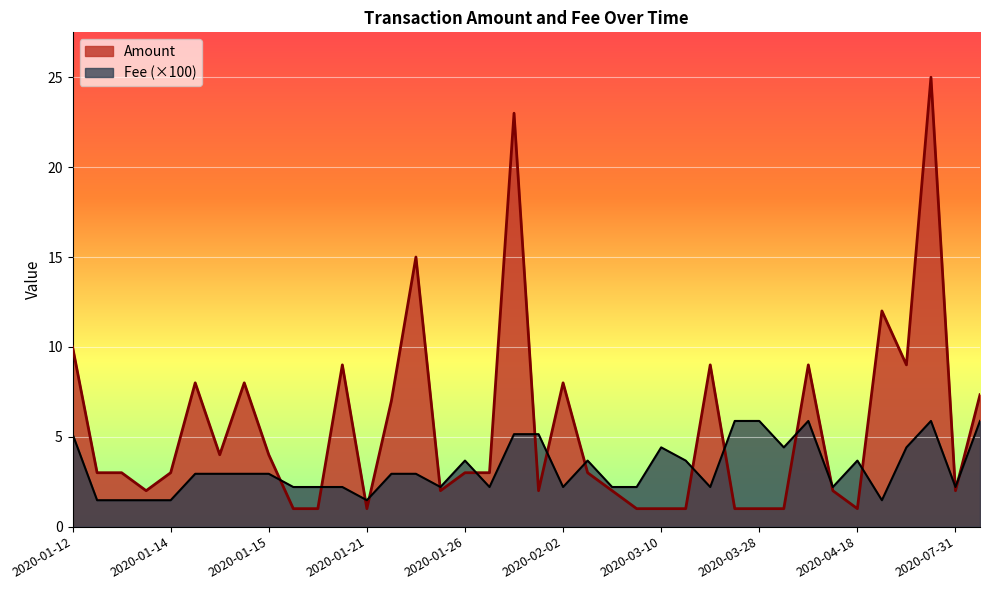

List the series in order of their overall mean, lowest first.

Fee (×100), Amount